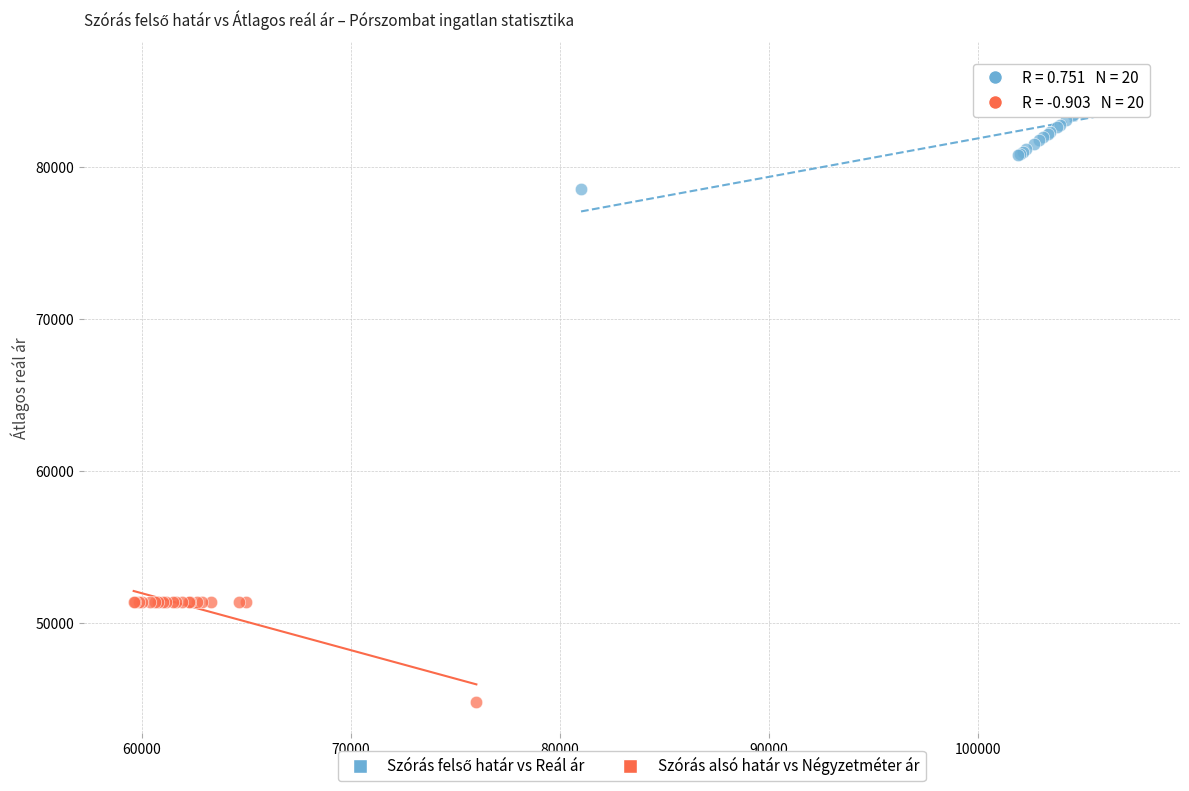

Which series reaches the minimum Y coordinate?

Szórás alsó határ vs Négyzetméter ár